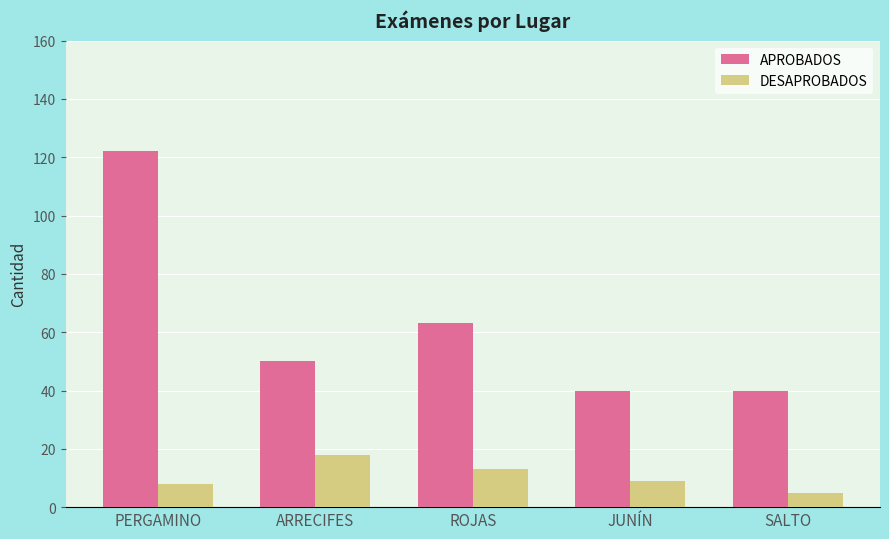

Reading left to right, extract all data points from this chart.

APROBADOS: 122	50	63	40	40
DESAPROBADOS: 8	18	13	9	5